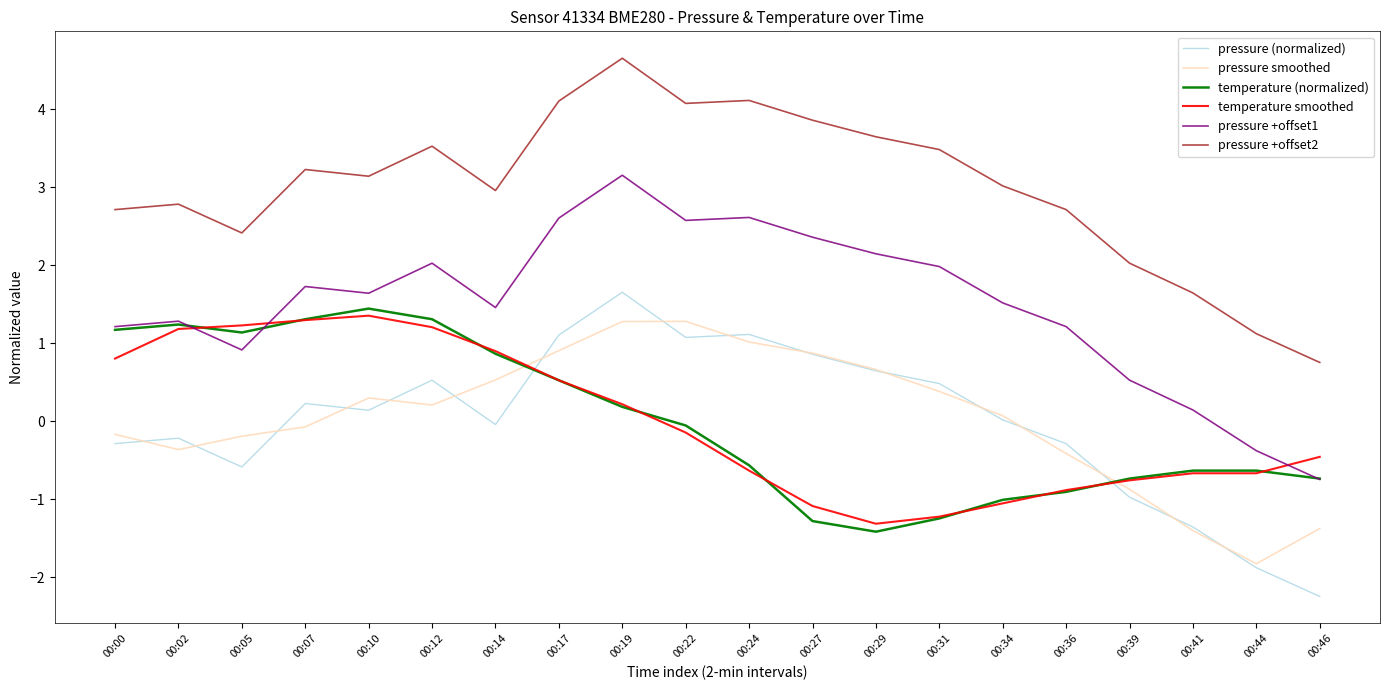

Which series changed the most between 00:07 and 00:41?

temperature smoothed